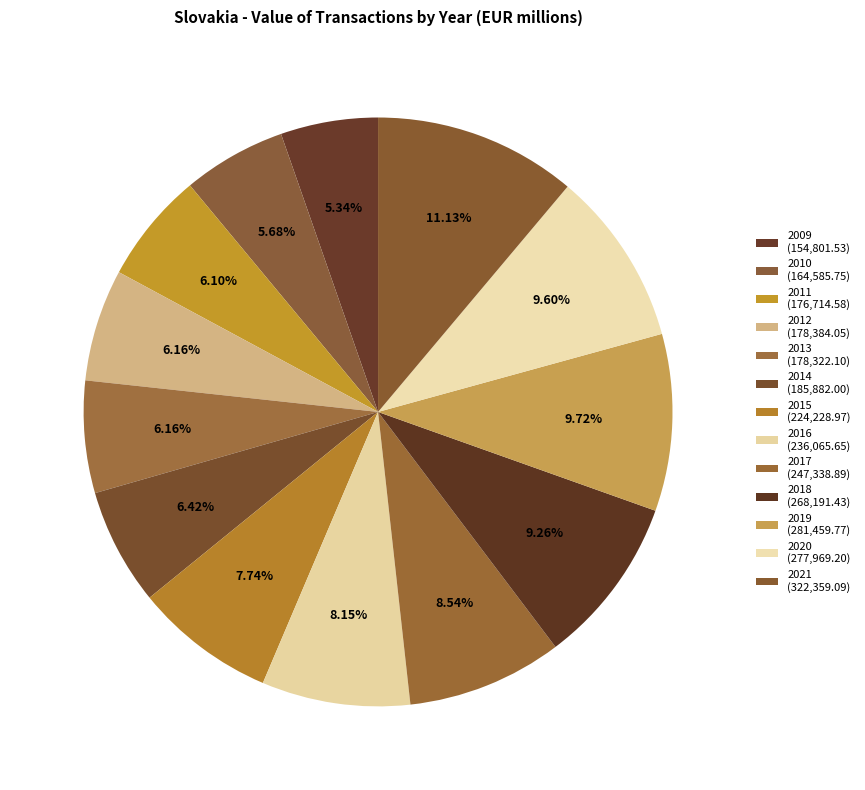

Which slice is the largest?

2021